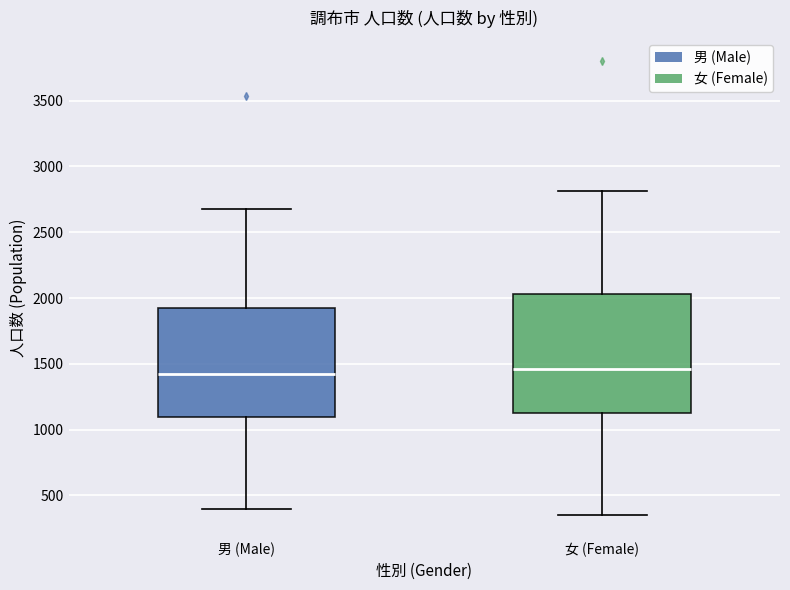

Reading left to right, read every box against the y-axis: the position of its median line, the range the box covers, and the ends of its whiskers. The values are not printed on the chart, so give them approximately, as read against the axis.

男 (Male): median 1400, box 1100 to 1900, whiskers 400 to 2700
女 (Female): median 1450, box 1150 to 2050, whiskers 350 to 2800